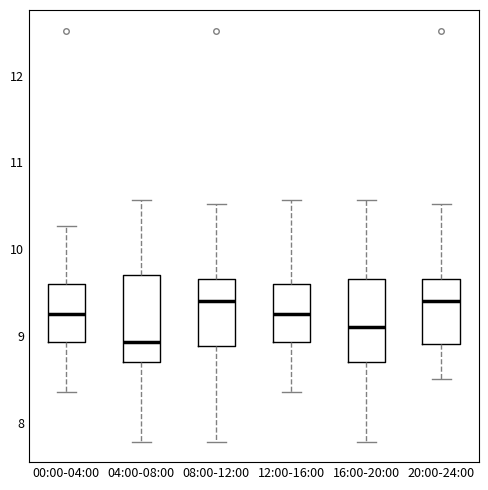

Reading left to right, transcribe this box plot: for each box, give where its median line is, the range the box spans, and where its two whiskers end, as read against the y-axis. The values are not printed on the chart, so give them approximately, as read against the axis.

00:00-04:00: median 9.3, box 8.9 to 9.6, whiskers 8.4 to 10.3
04:00-08:00: median 8.9, box 8.7 to 9.7, whiskers 7.8 to 10.6
08:00-12:00: median 9.4, box 8.9 to 9.7, whiskers 7.8 to 10.5
12:00-16:00: median 9.3, box 8.9 to 9.6, whiskers 8.4 to 10.6
16:00-20:00: median 9.1, box 8.7 to 9.7, whiskers 7.8 to 10.6
20:00-24:00: median 9.4, box 8.9 to 9.7, whiskers 8.5 to 10.5